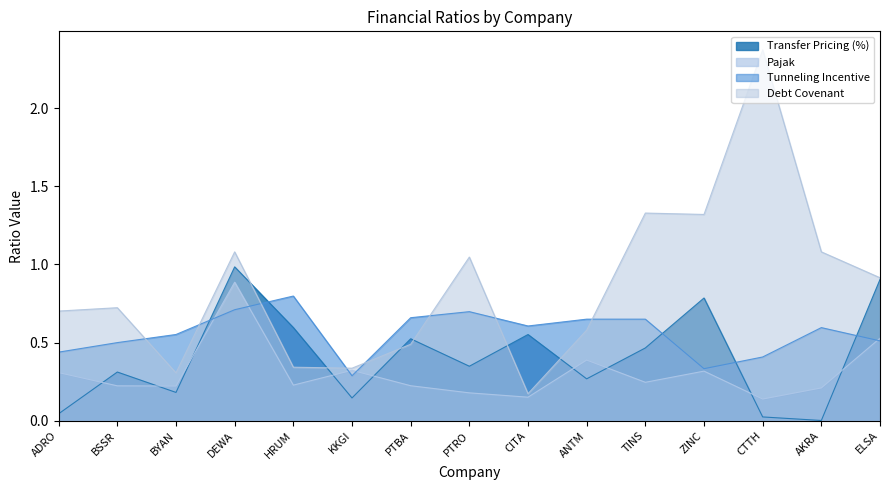

List the series in order of their peak value, lowest first.

Tunneling Incentive, Pajak, Transfer Pricing (%), Debt Covenant